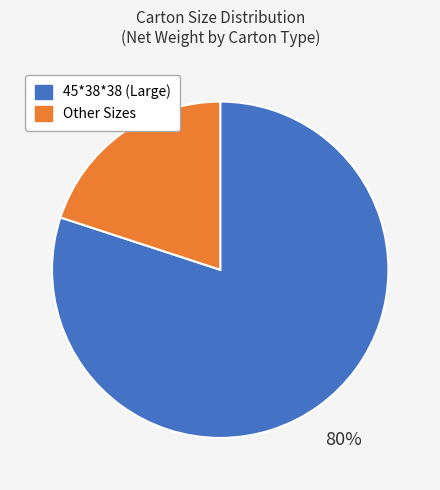

Is there a majority slice in this chart?

Yes